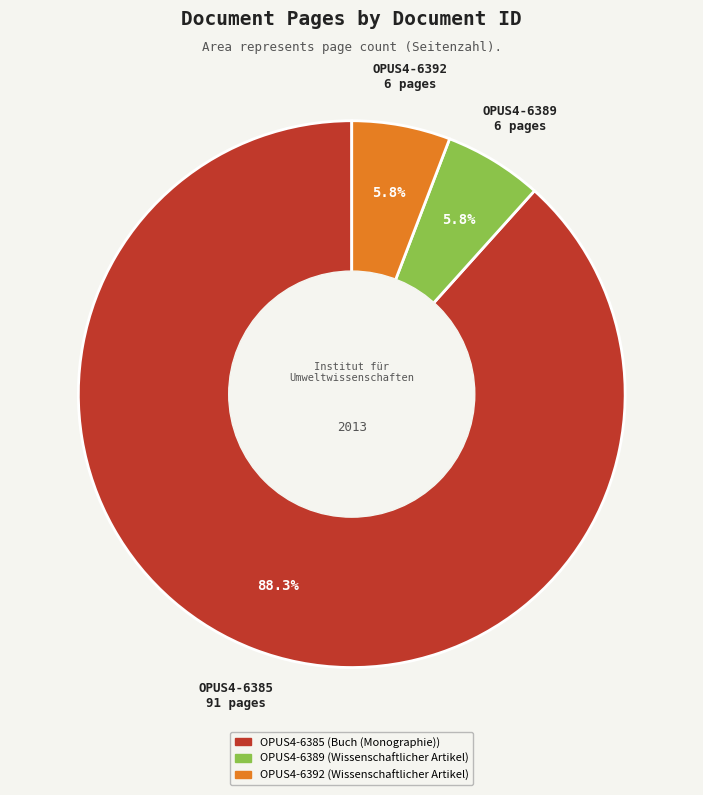

To the nearest percent, what is the combined percentage of OPUS4-6392 and OPUS4-6389?

12%